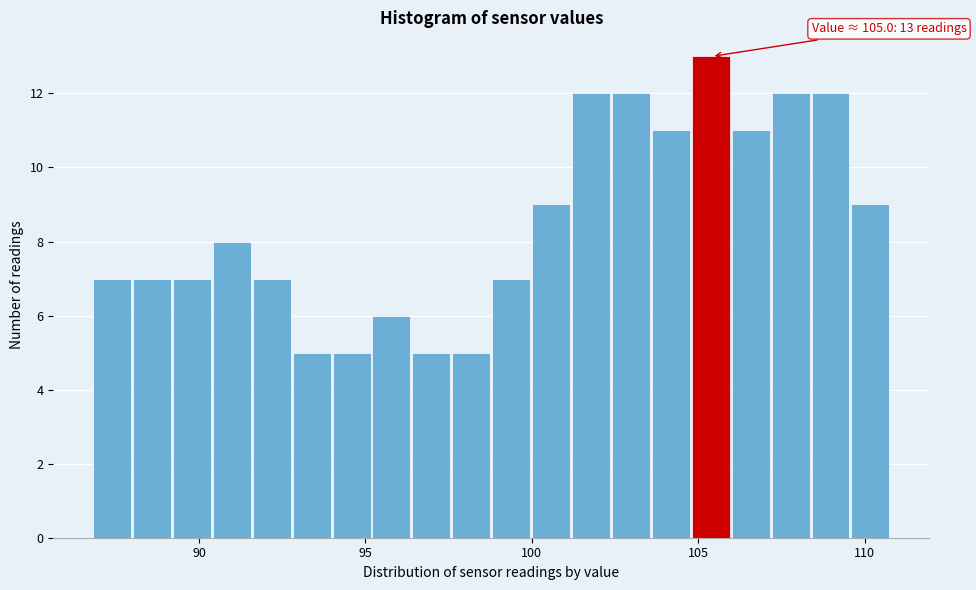

Around what value on the x-axis is the tallest bar? Give the approximate position of its centre, as read against the axis.

105.5